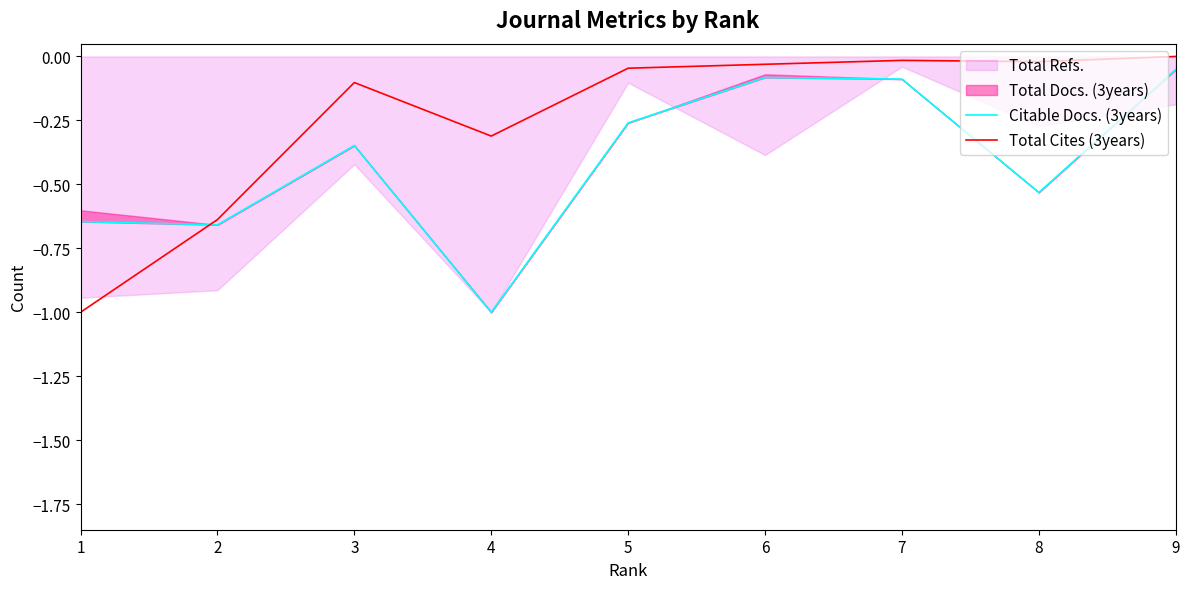

True or false: Total Cites (3years) has a value of -1.0 at 1.

True